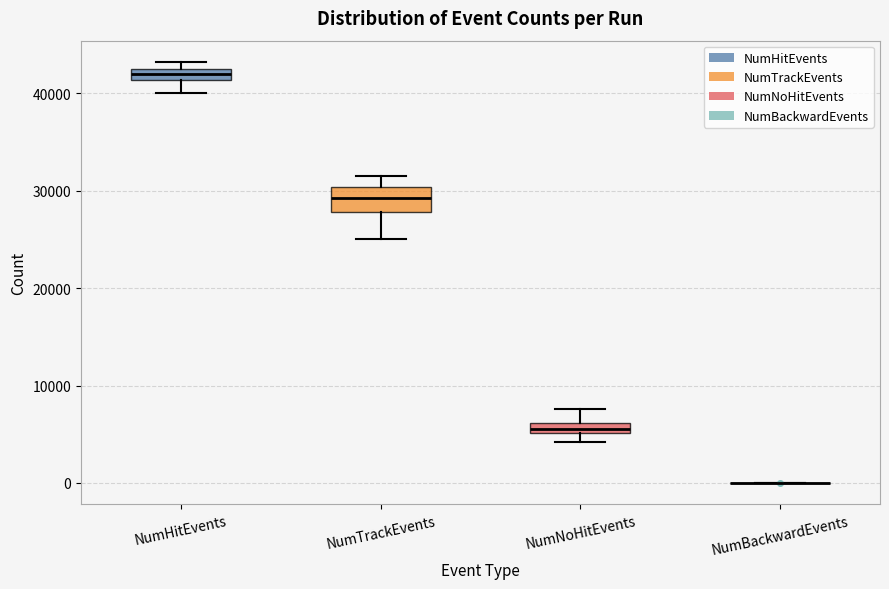

Which box is the tallest, from its lower edge to its upper edge?

NumTrackEvents